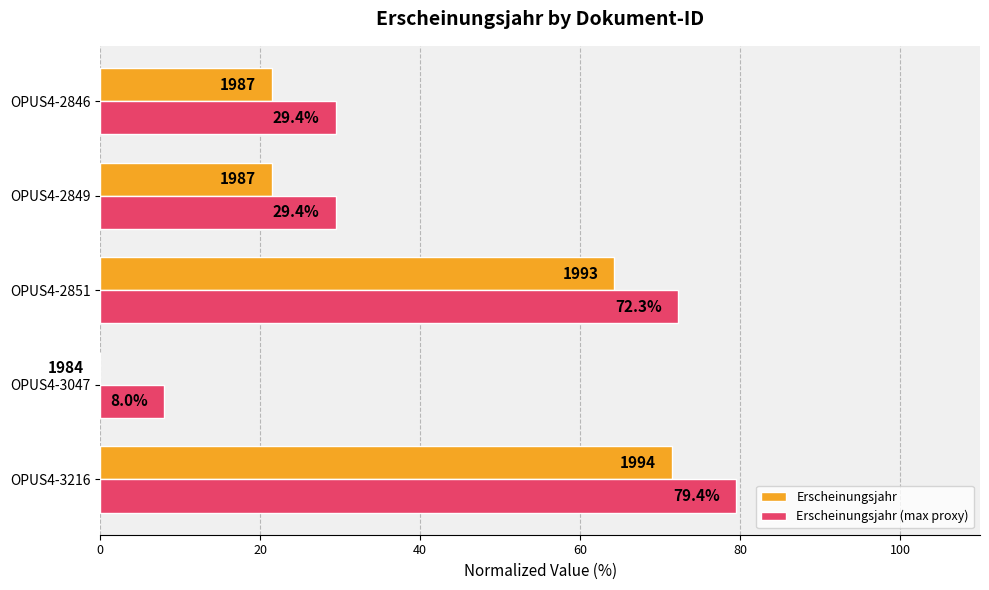

Is the value of Erscheinungsjahr at OPUS4-3216 greater than the value of Erscheinungsjahr (max proxy) at OPUS4-2851?

No